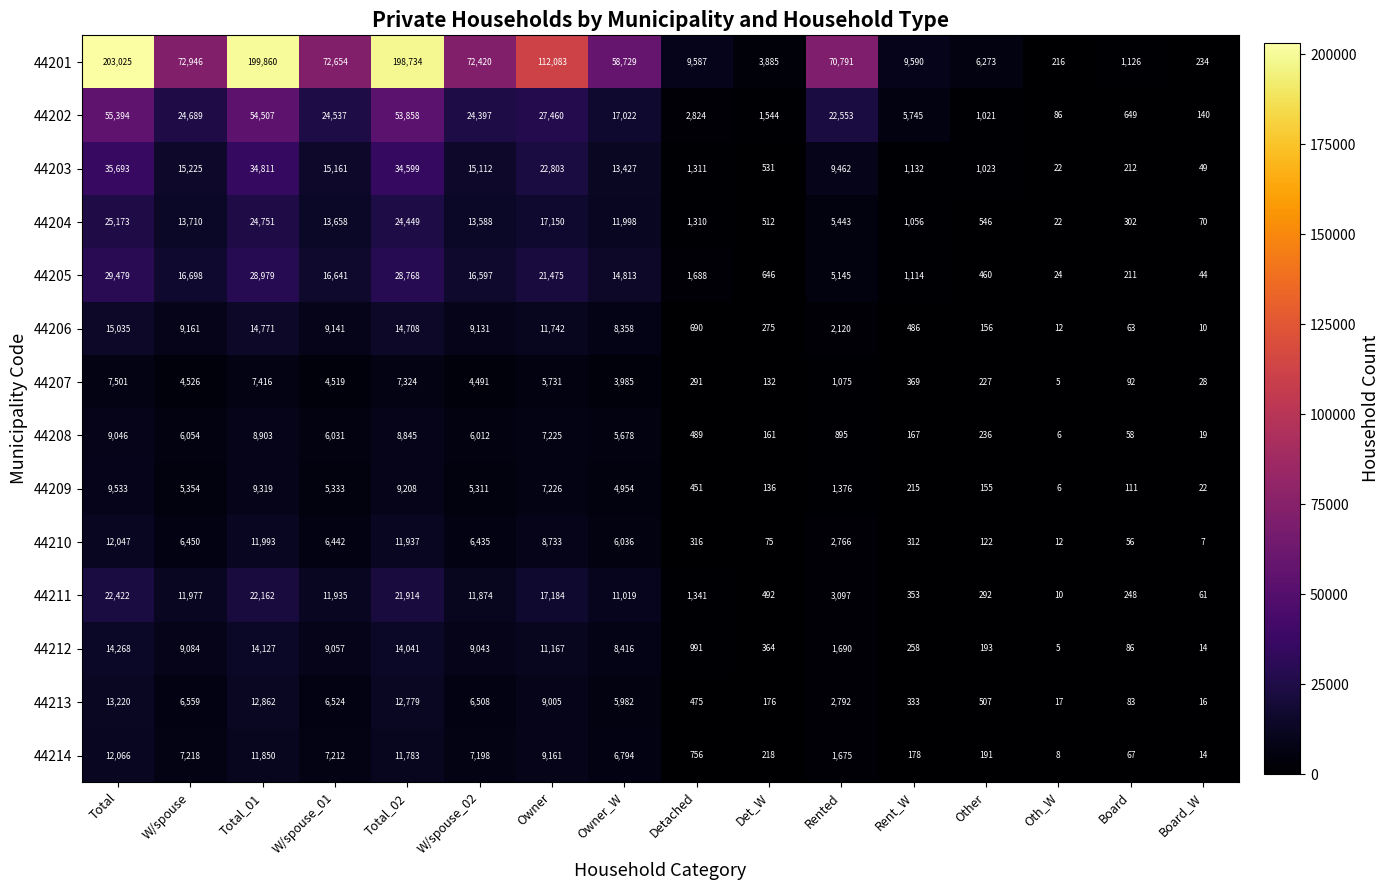

At how many categories does at least one series exceed 112484?

3